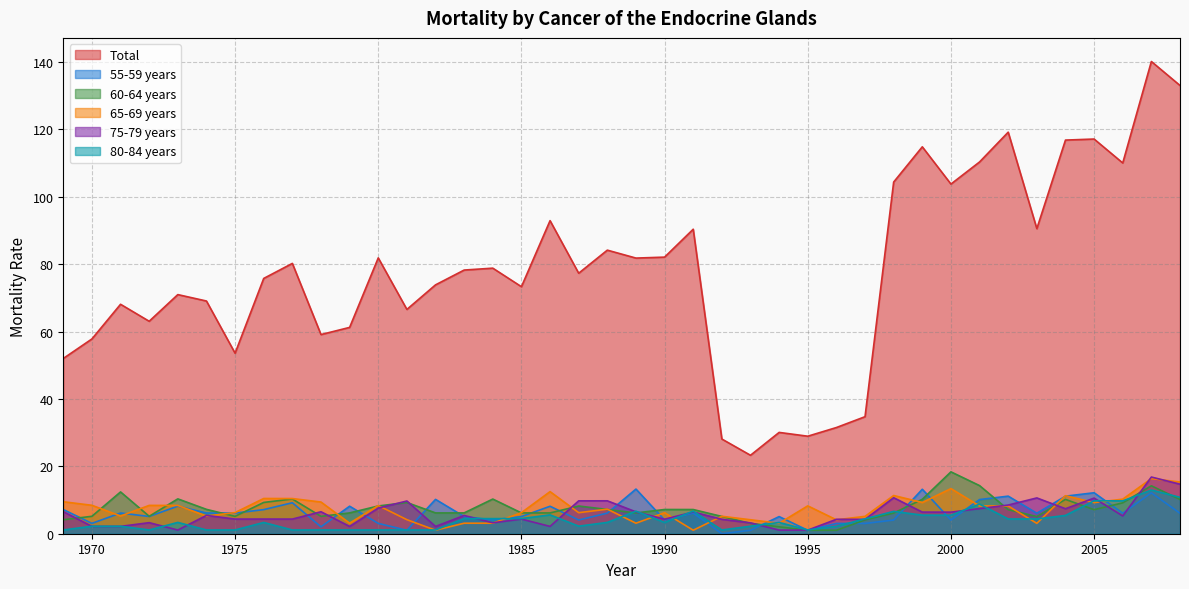

At 1998, list the series in order from smallest to largest.

55-59 years, 60-64 years, 80-84 years, 75-79 years, 65-69 years, Total